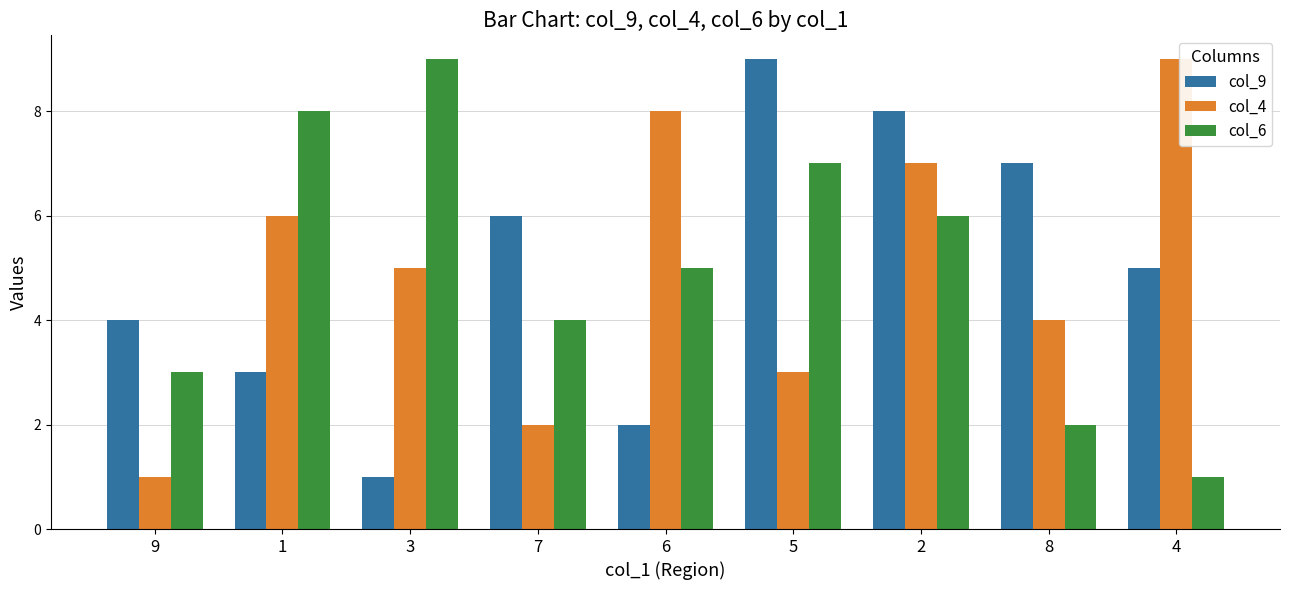

How many distinct data groups are displayed?

3